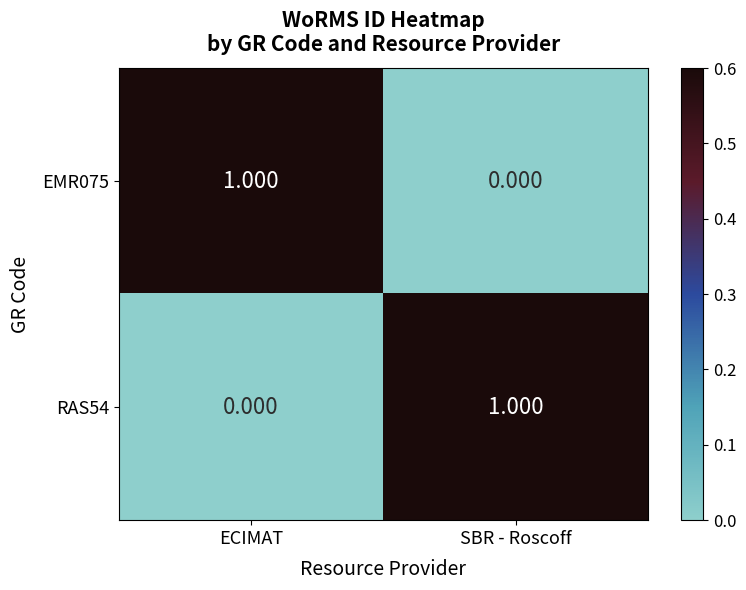

At which label does EMR075 reach its peak?

ECIMAT